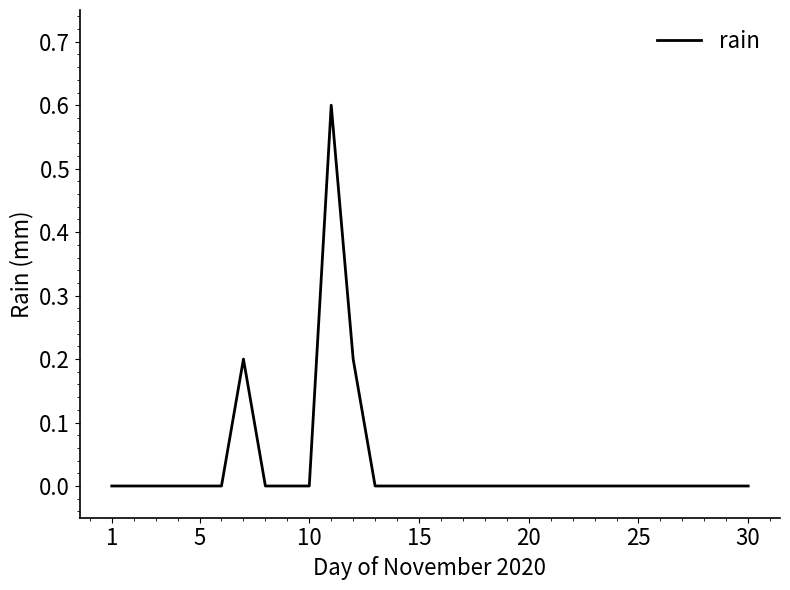

What is the greatest value displayed?

0.6